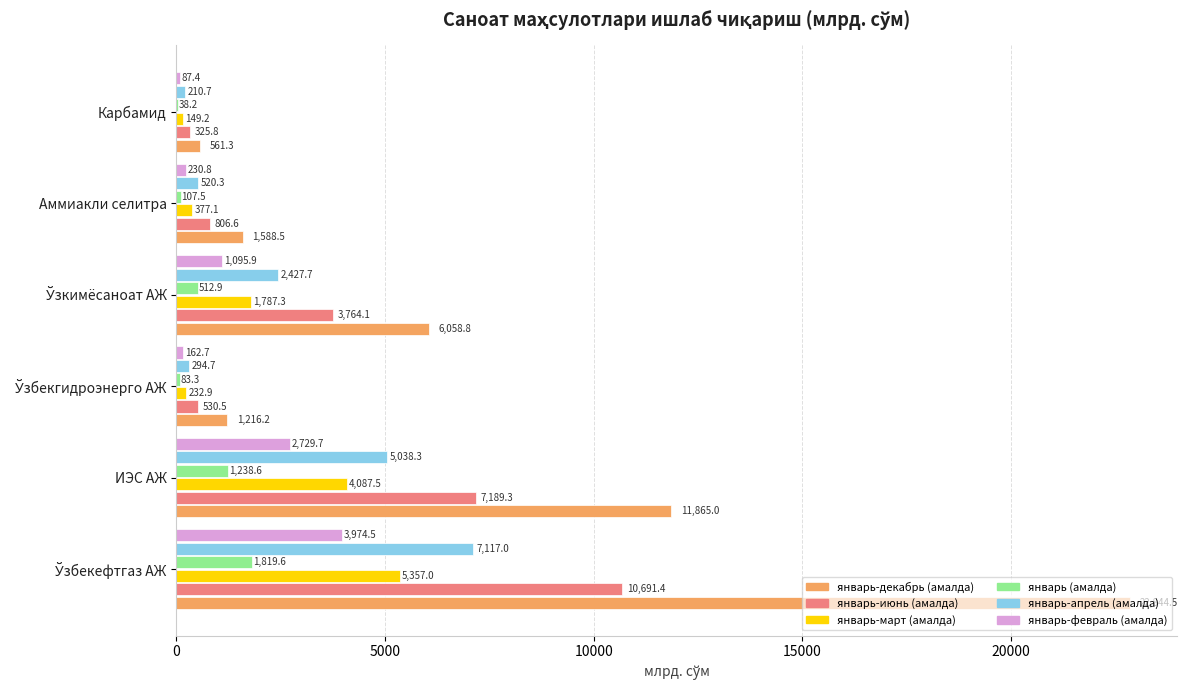

What is the sum of all январь-февраль (амалда) values?

8281.0